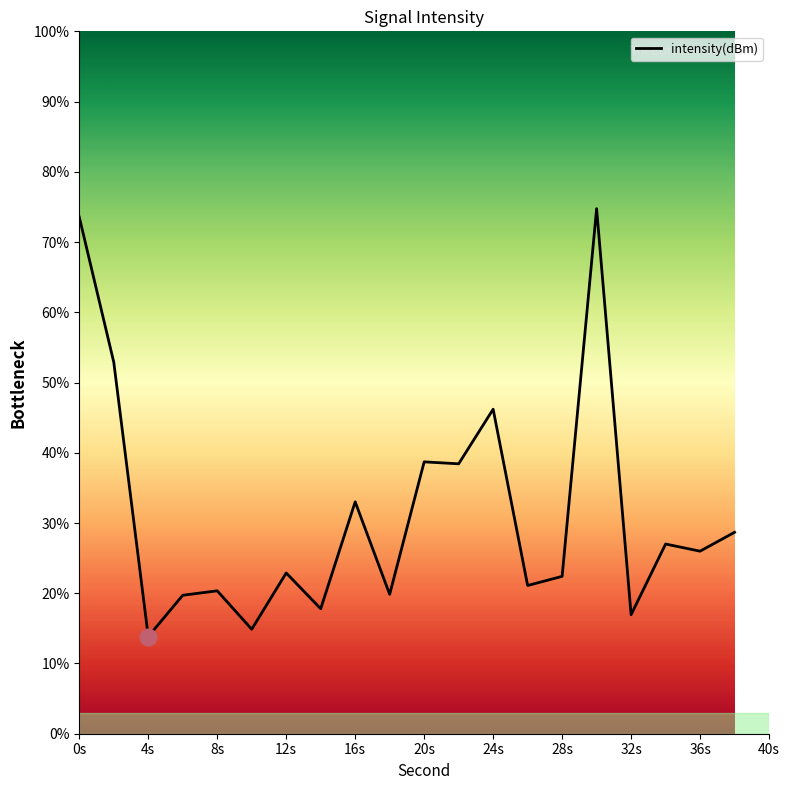

What is the difference between the maximum and minimum values?

60.9